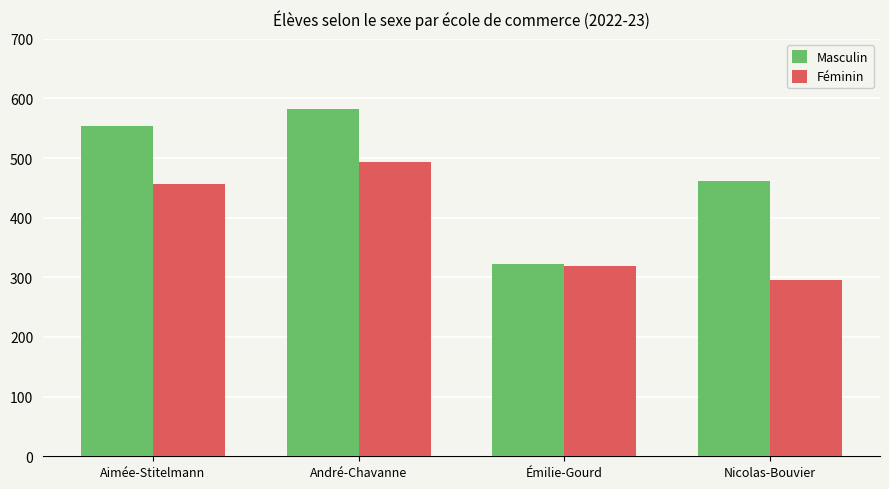

Where is Masculin nearest to the value 453?

Nicolas-Bouvier